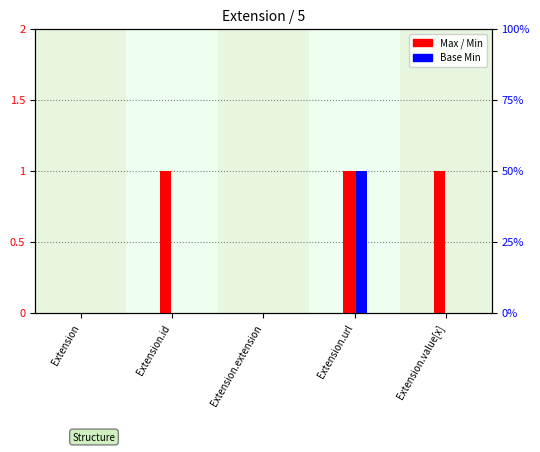

Count the Max values in the range 0 to 1.

5